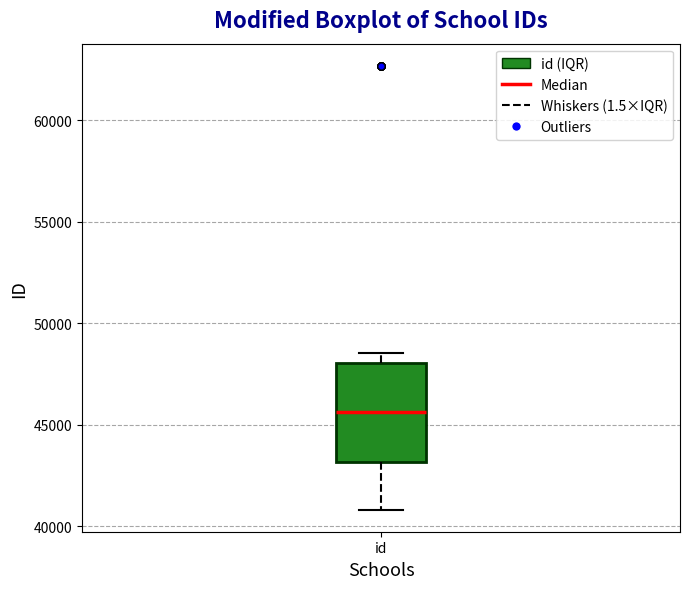

Transcribe this box plot: give where the median line is, the range the box spans, and where the two whiskers end, as read against the y-axis. The values are not printed on the chart, so give them approximately, as read against the axis.

median 45500, box 43000 to 48000, whiskers 41000 to 48500